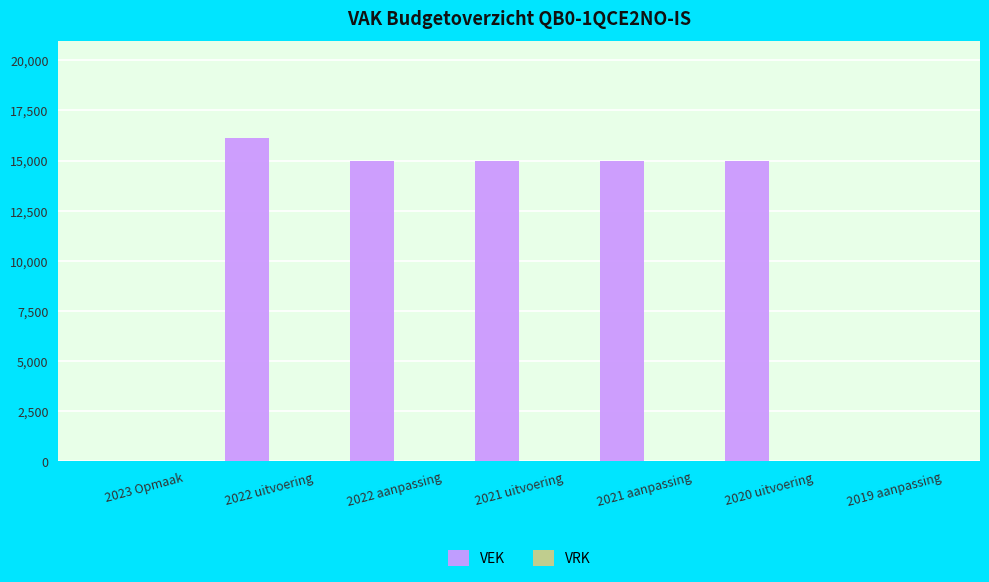

Which has a higher value, 2023 Opmaak or 2022 uitvoering?

2022 uitvoering